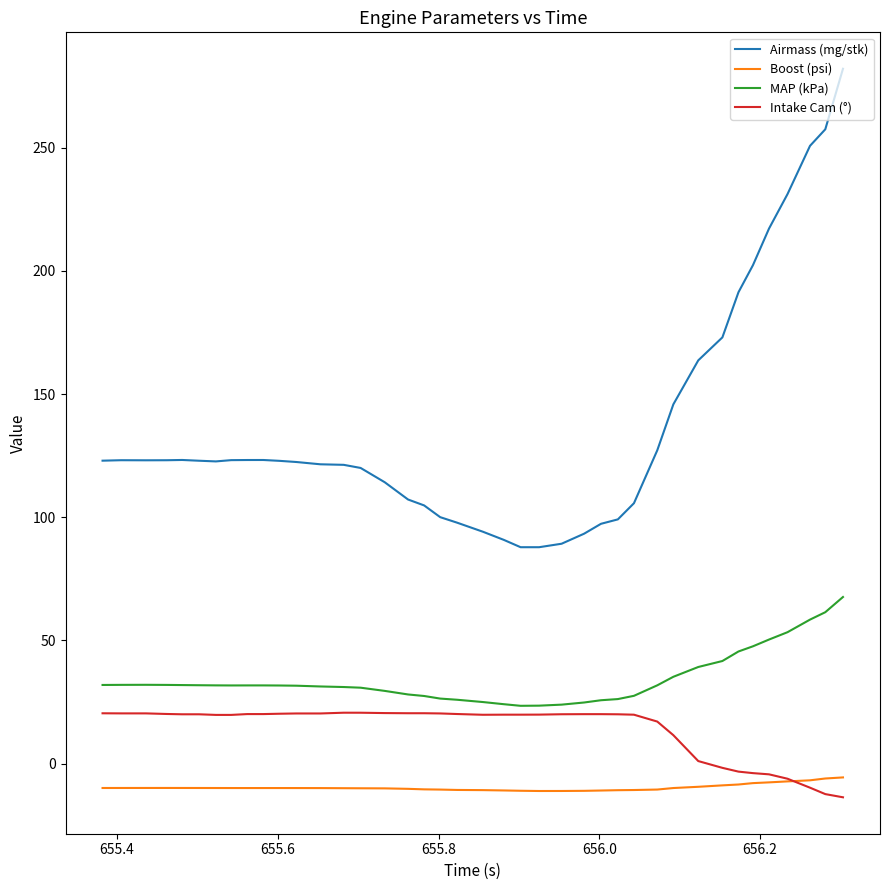

Which series has the largest total across all categories?

Airmass (mg/stk)